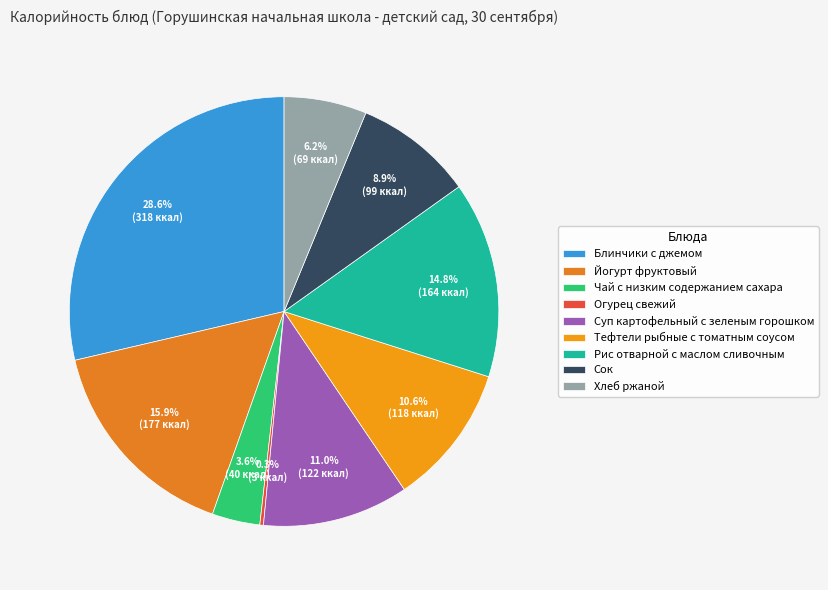

How many segments does this pie chart have?

9